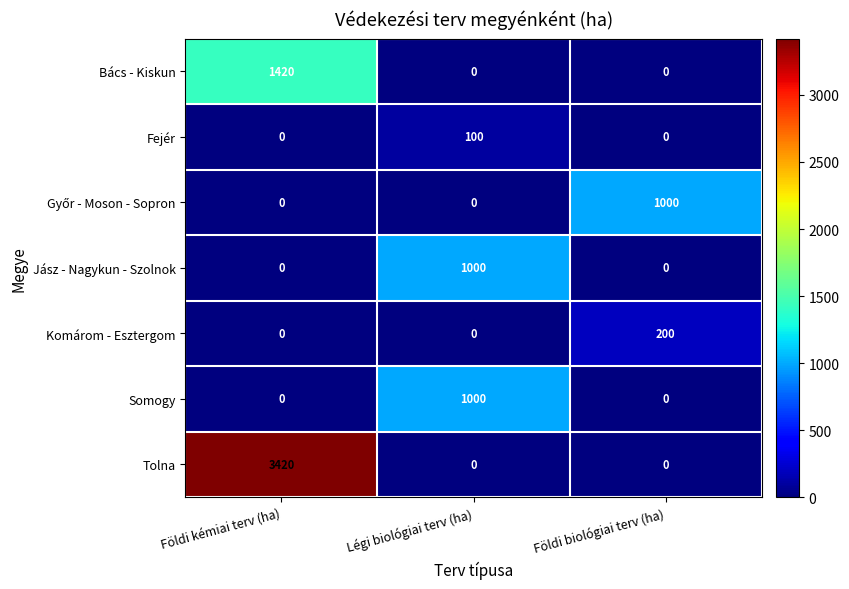

Which series has the largest total across all categories?

Tolna